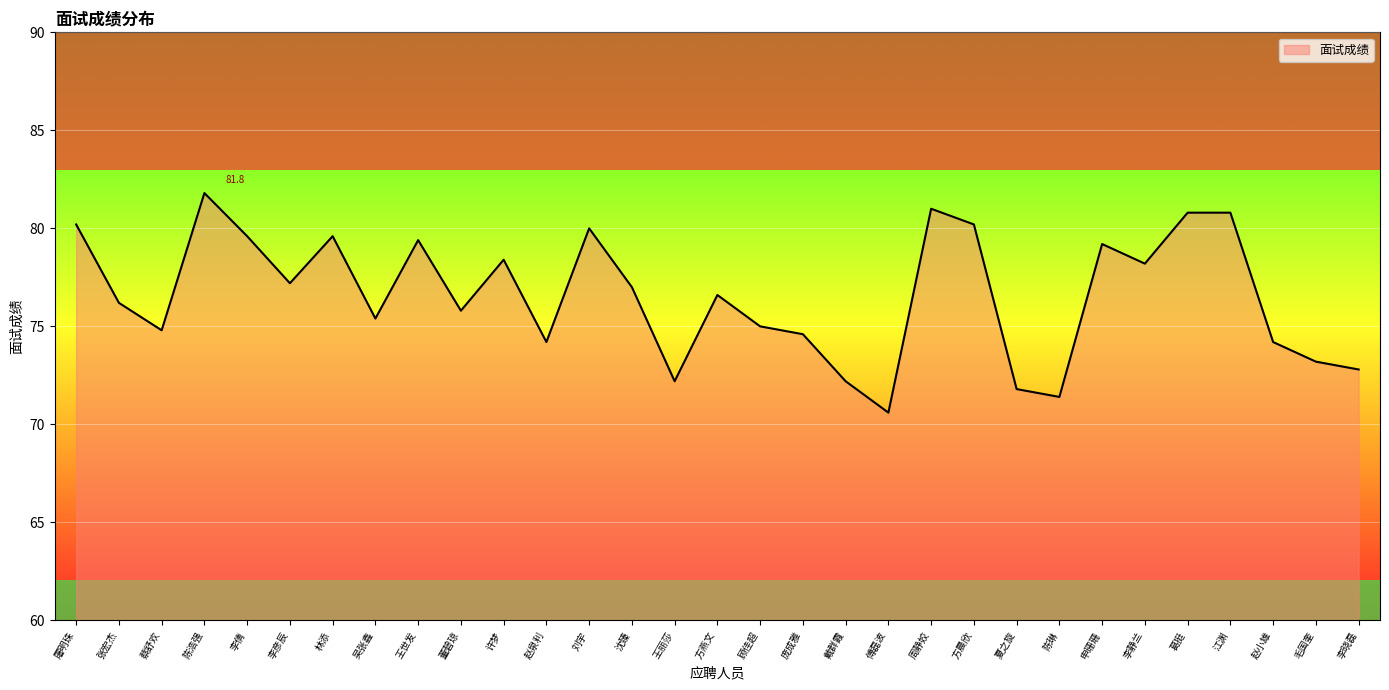

What value does the data have at 庞成雅?

74.6